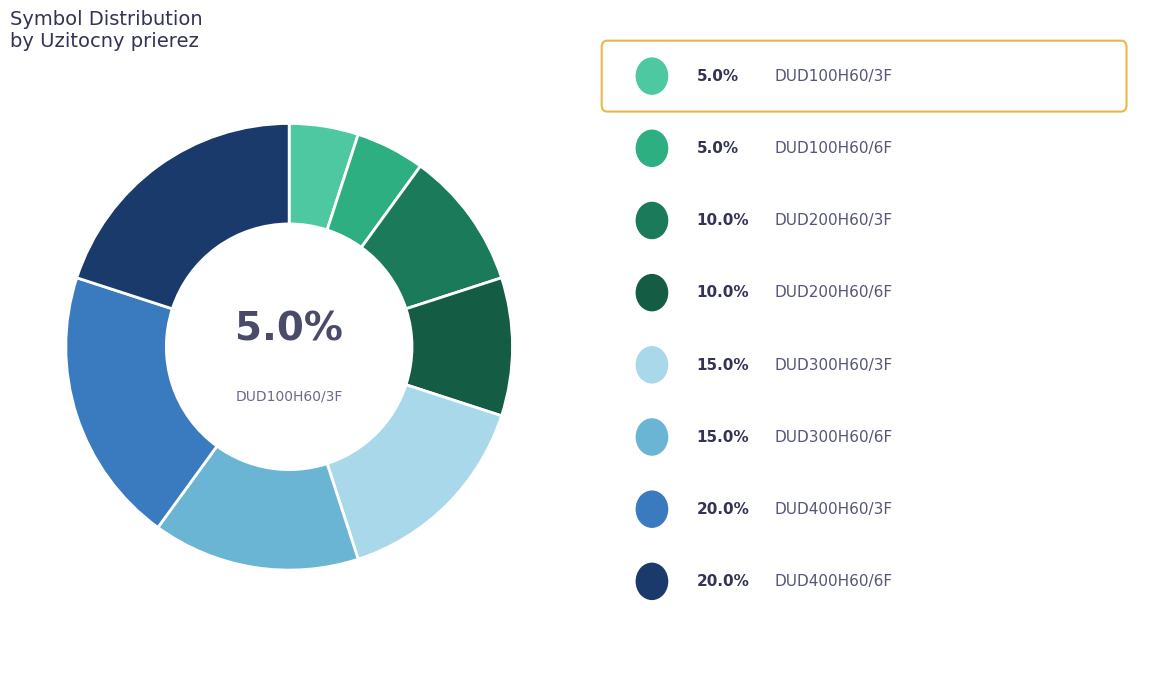

To the nearest percent, what is the average slice percentage?

12%